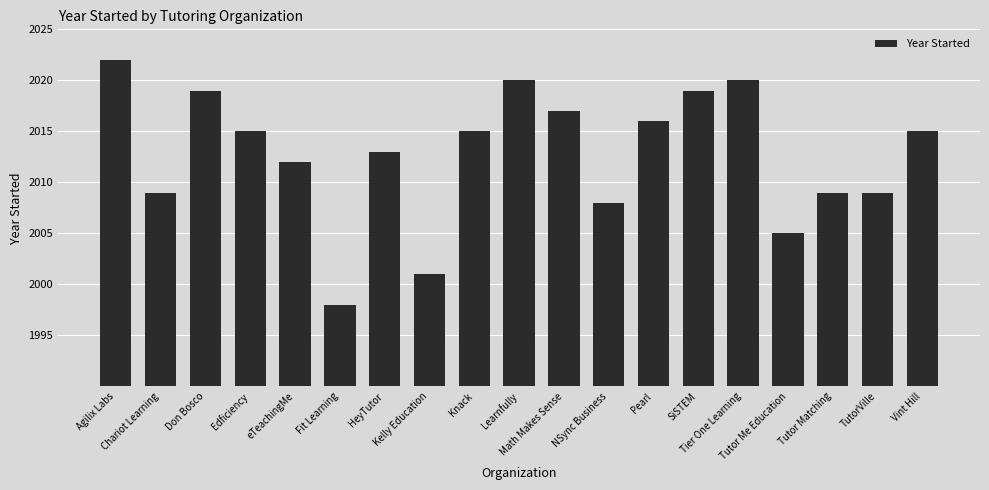

What position from the left is SiSTEM?

14